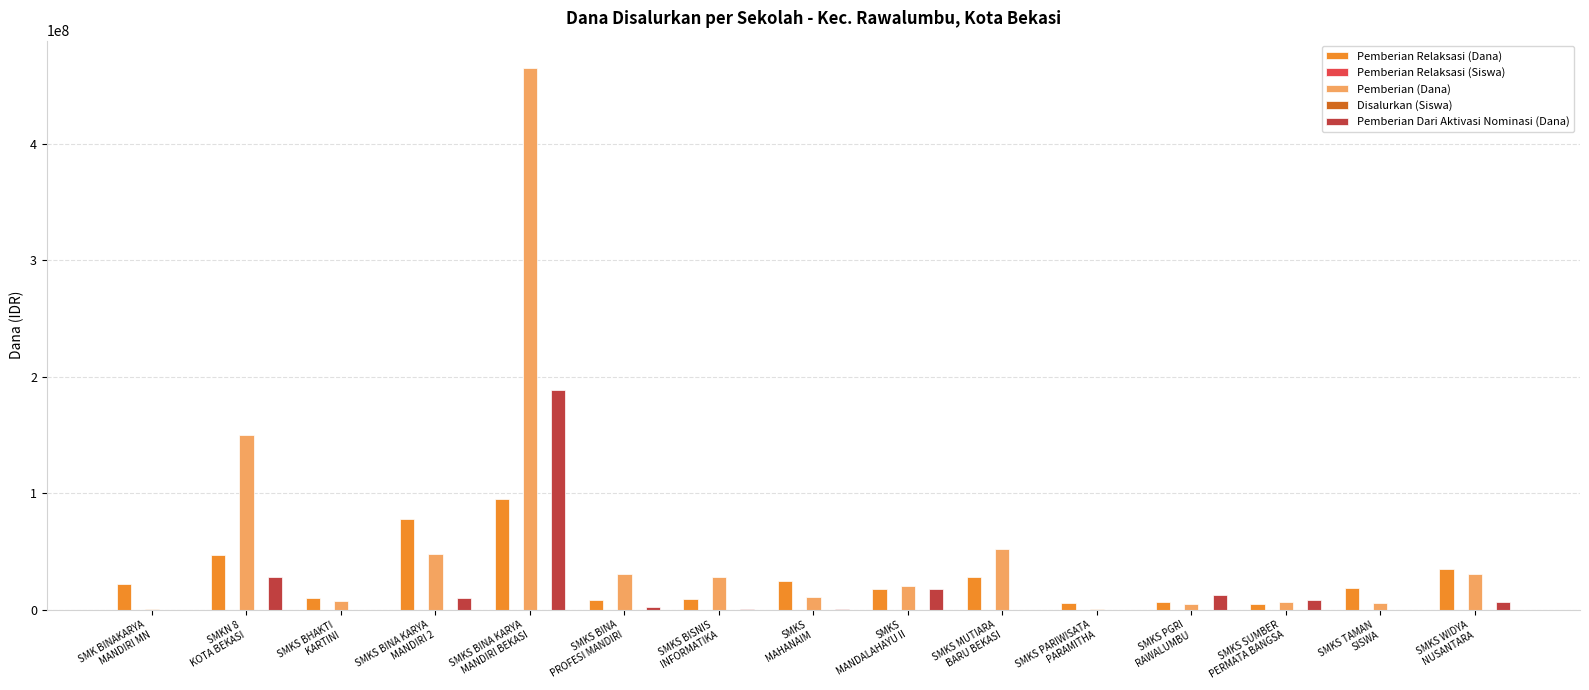

What is the sum of all Pemberian (Dana) values?

862000000